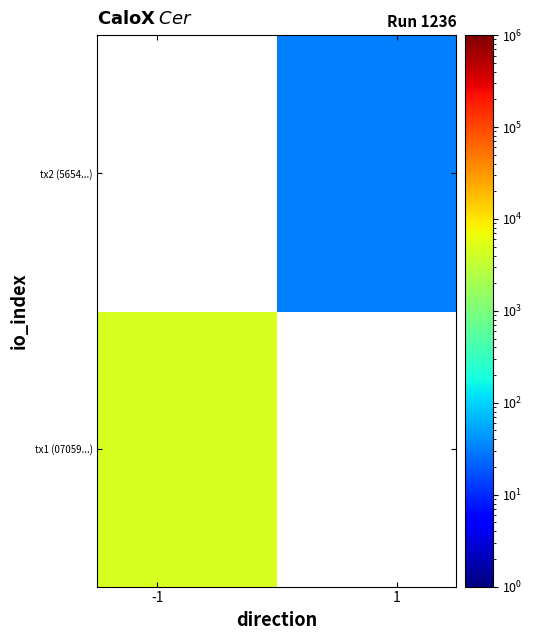

What is the minimum value for tx1 (07059...)?

4714.0